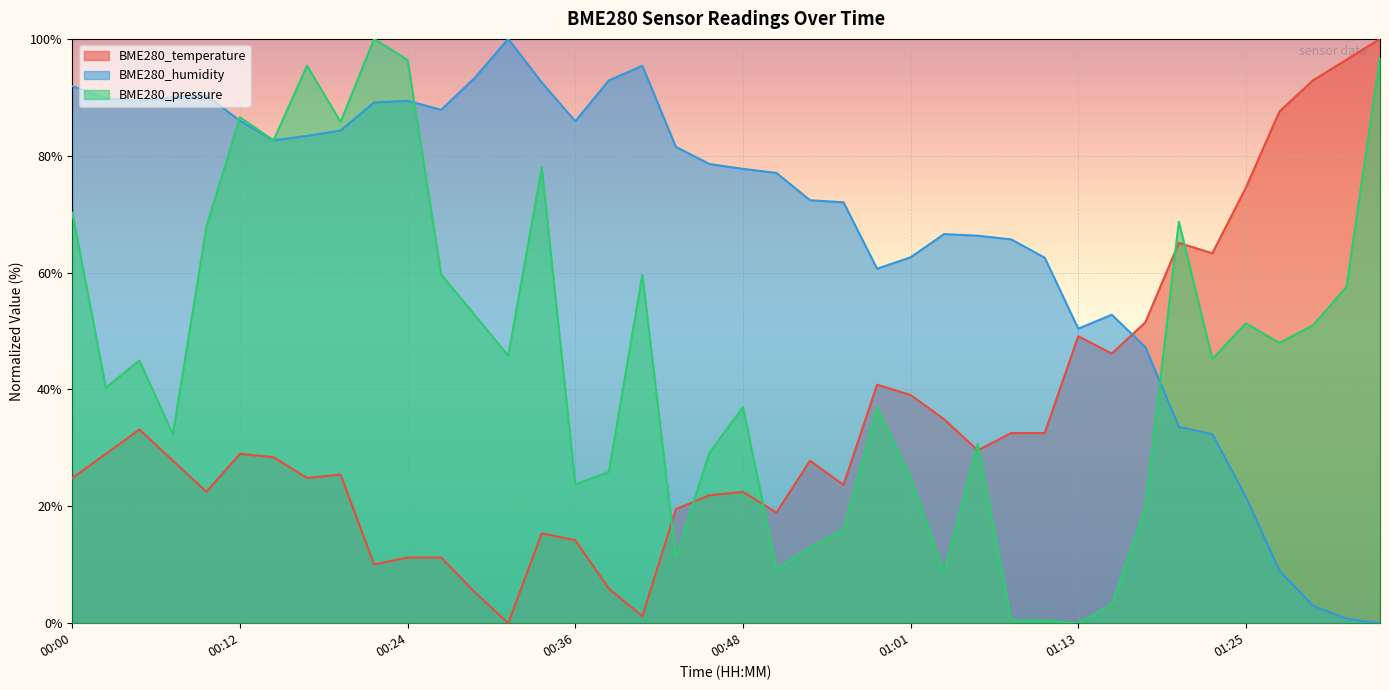

Is it true that BME280_humidity equals 88.7 at 01:10?

False